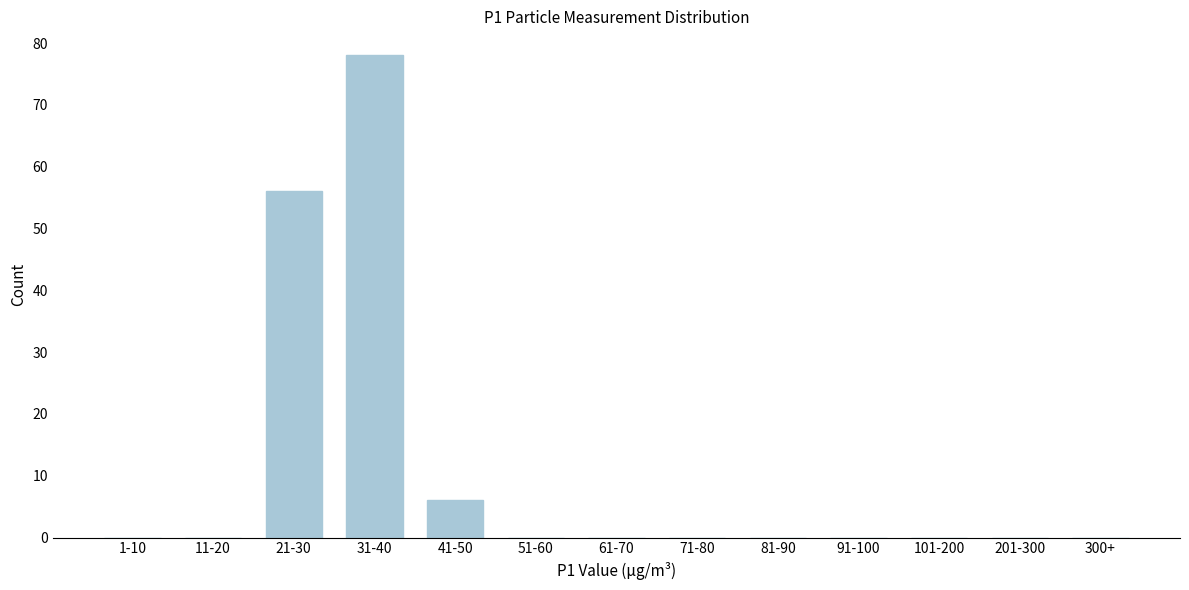

Reading left to right, what are all the values shown in this chart?

1-10=0	11-20=0	21-30=56	31-40=78	41-50=6	51-60=0	61-70=0	71-80=0	81-90=0	91-100=0	101-200=0	201-300=0	300+=0